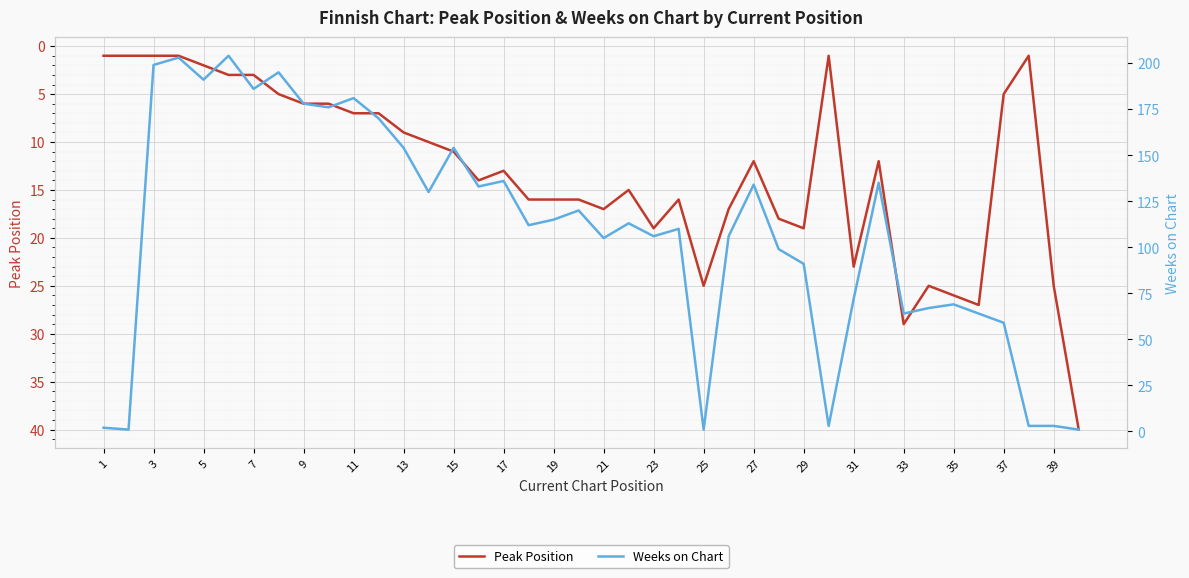

How many lines are shown in the chart?

2